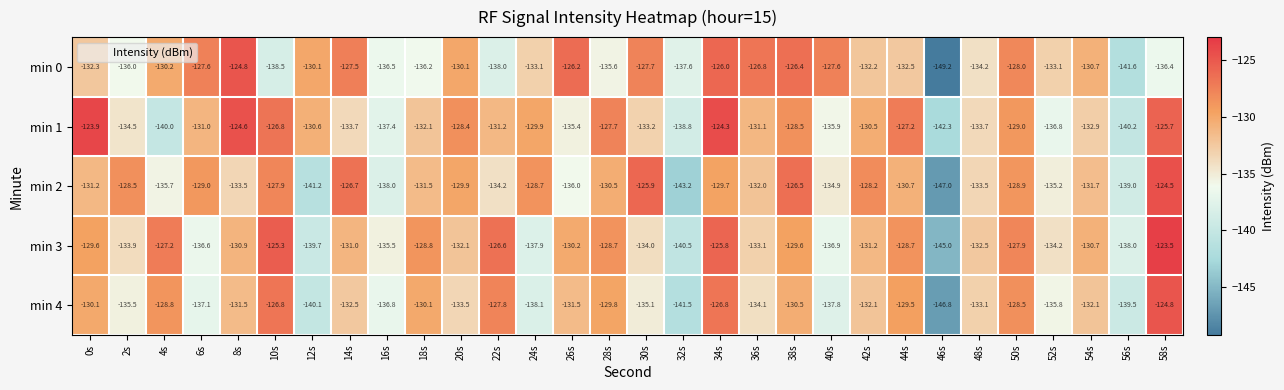

What is the maximum value for min 0?

-124.8